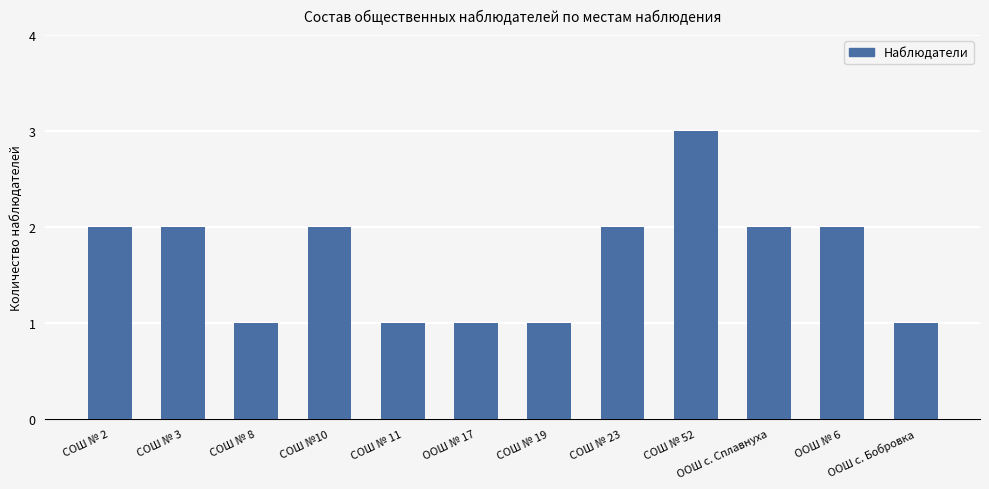

The chart shows a value of 3 at СОШ № 52. True or false?

True